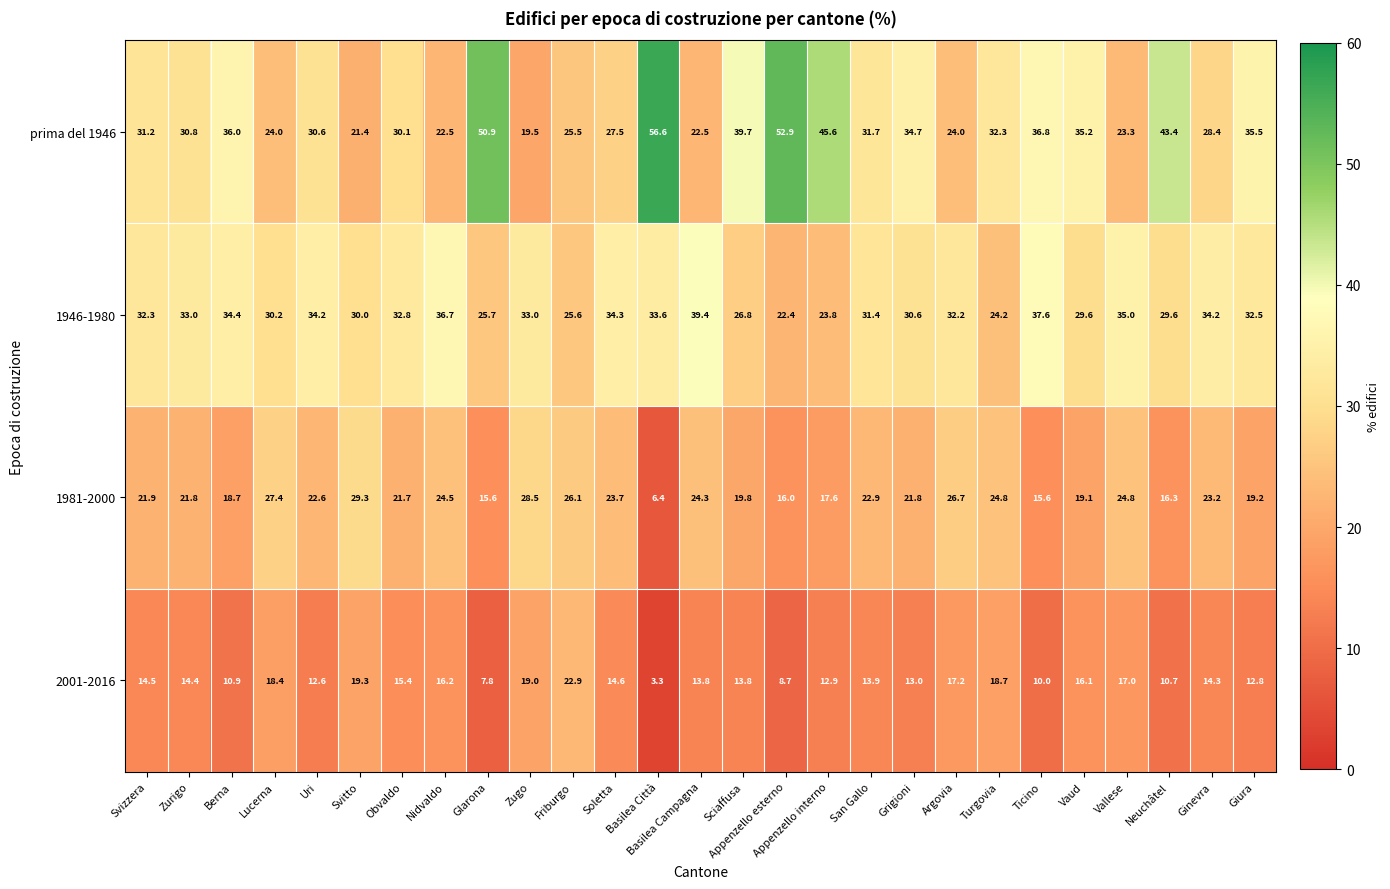

Which series changed the most between Lucerna and Appenzello esterno?

prima del 1946